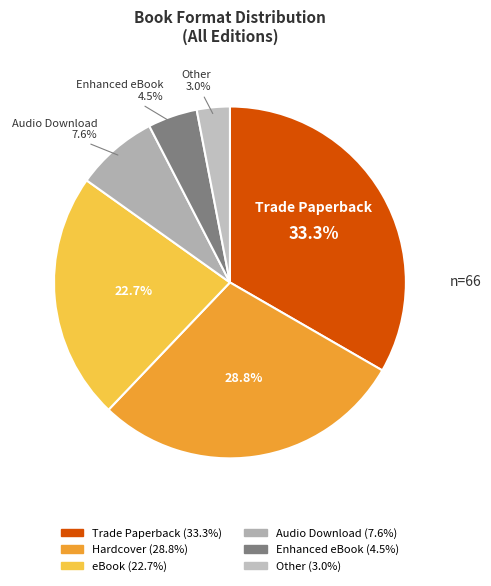

Which slice is the smallest?

Other